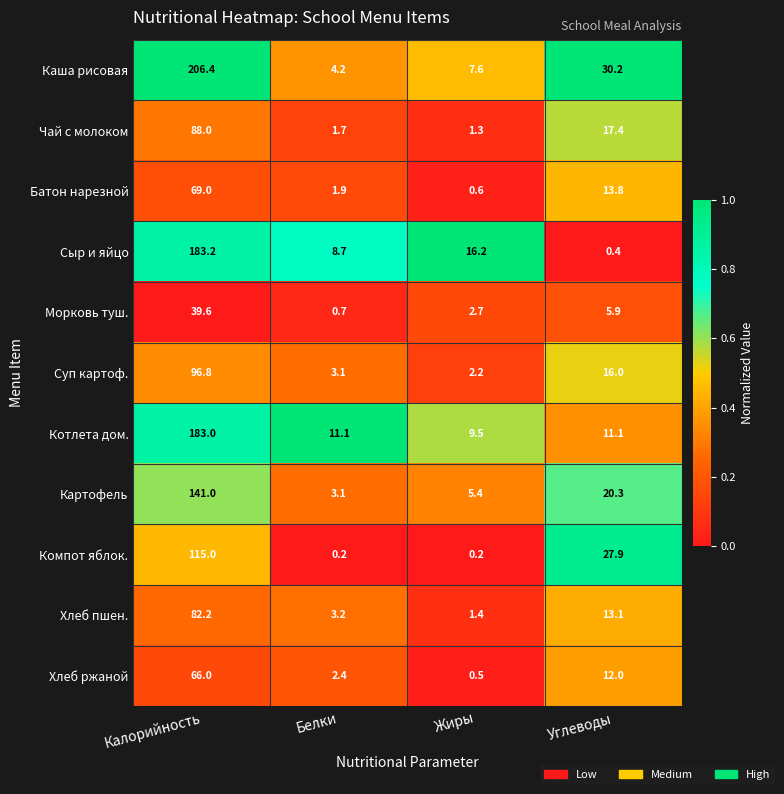

The Хлеб ржаной series shows 105.7 at Калорийность. True or false?

False